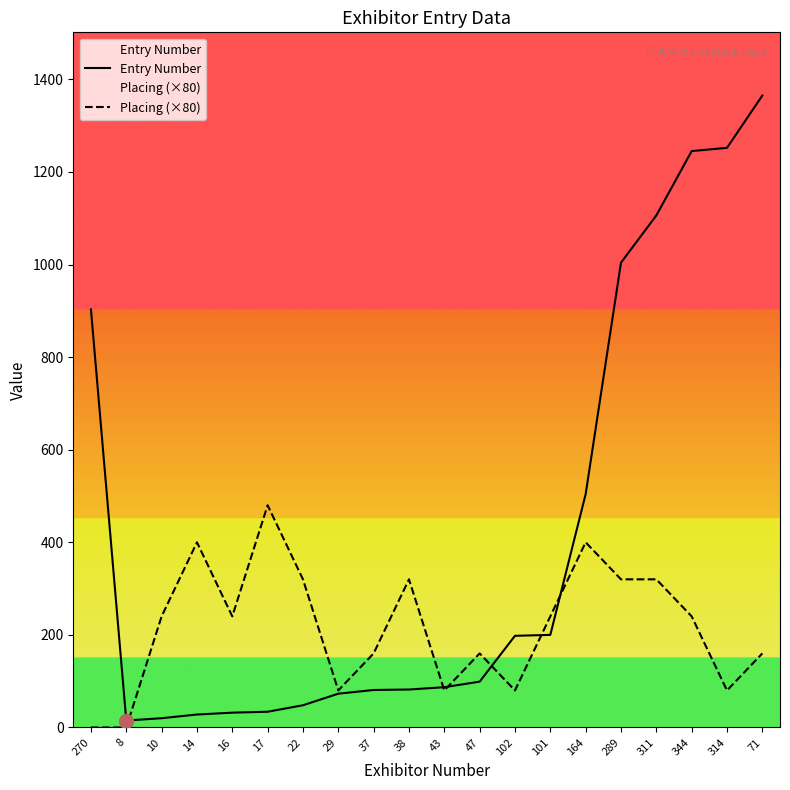

Reading left to right, list all the values displayed in this chart.

Entry Number: 270=903	8=15	10=20	14=28	16=32	17=34	22=48	29=73	37=81	38=82	43=87	47=99	102=198	101=200	164=504	289=1004	311=1106	344=1245	314=1252	71=1365
Placing (×80): 270=0	8=0	10=240	14=400	16=240	17=480	22=320	29=80	37=160	38=320	43=80	47=160	102=80	101=240	164=400	289=320	311=320	344=240	314=80	71=160